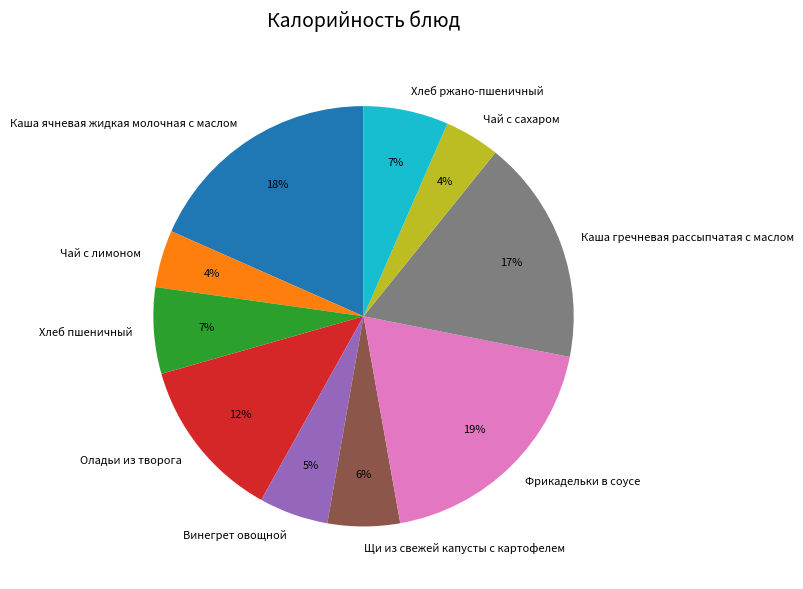

Is the sum of Хлеб пшеничный and Оладьи из творога greater than half?

No